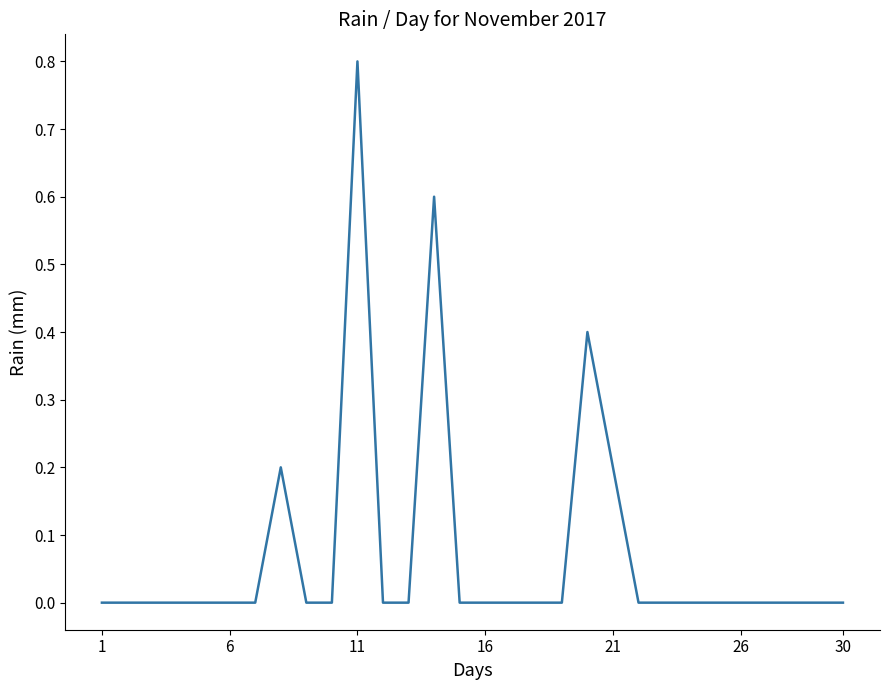

What is the maximum value shown in the chart?

0.8